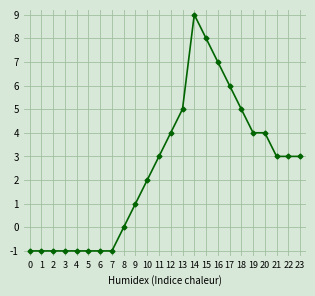

How many distinct data groups are displayed?

1